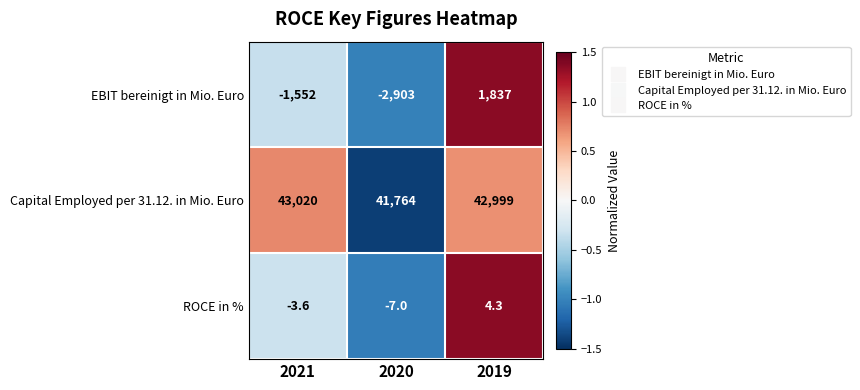

Which series has the largest total across all categories?

Capital Employed per 31.12. in Mio. Euro